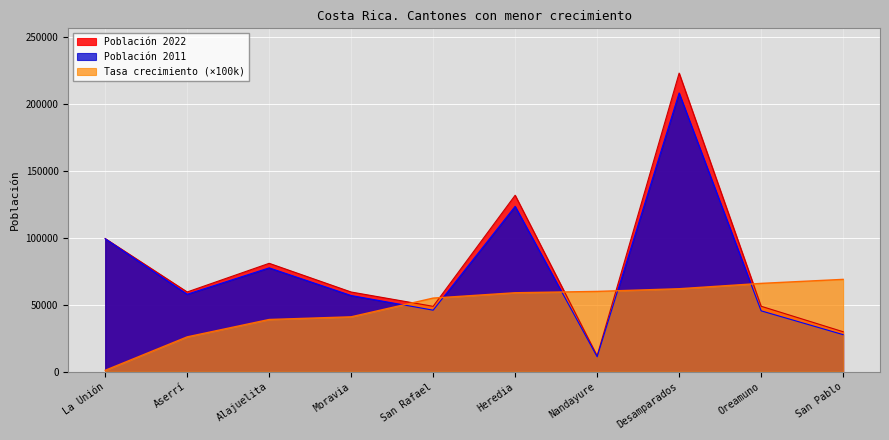

True or false: Población 2011 and Población 2022 cross at least once.

False